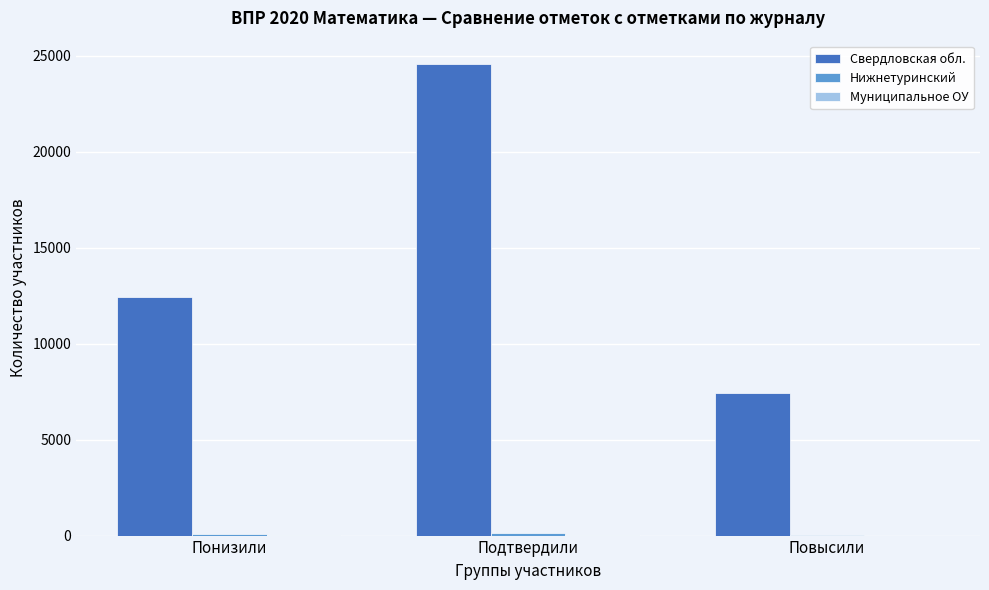

Which series changed the most between Понизили and Подтвердили?

Свердловская обл.